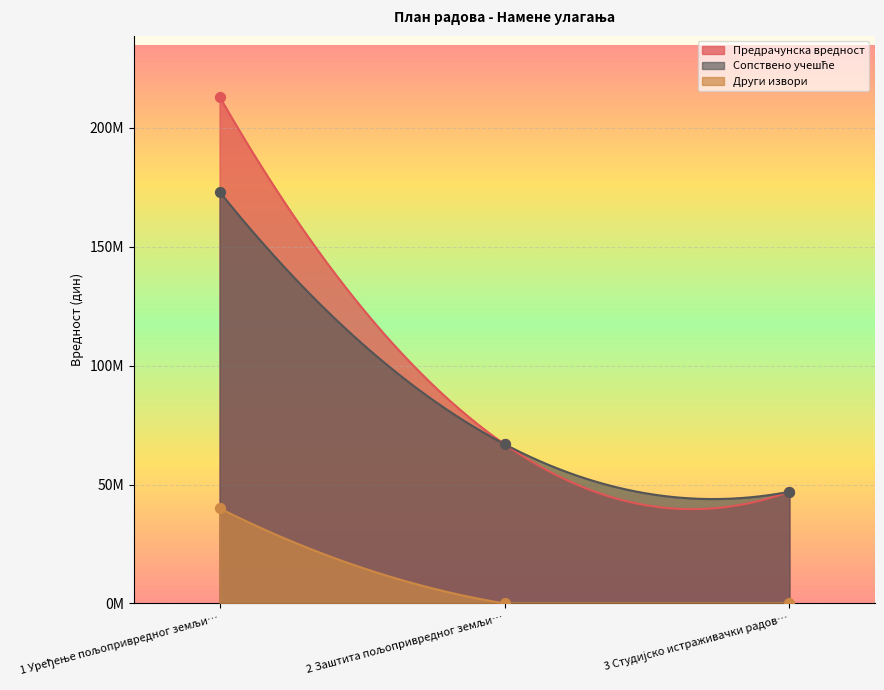

Which series reaches the maximum Y coordinate?

Предрачунска вредност